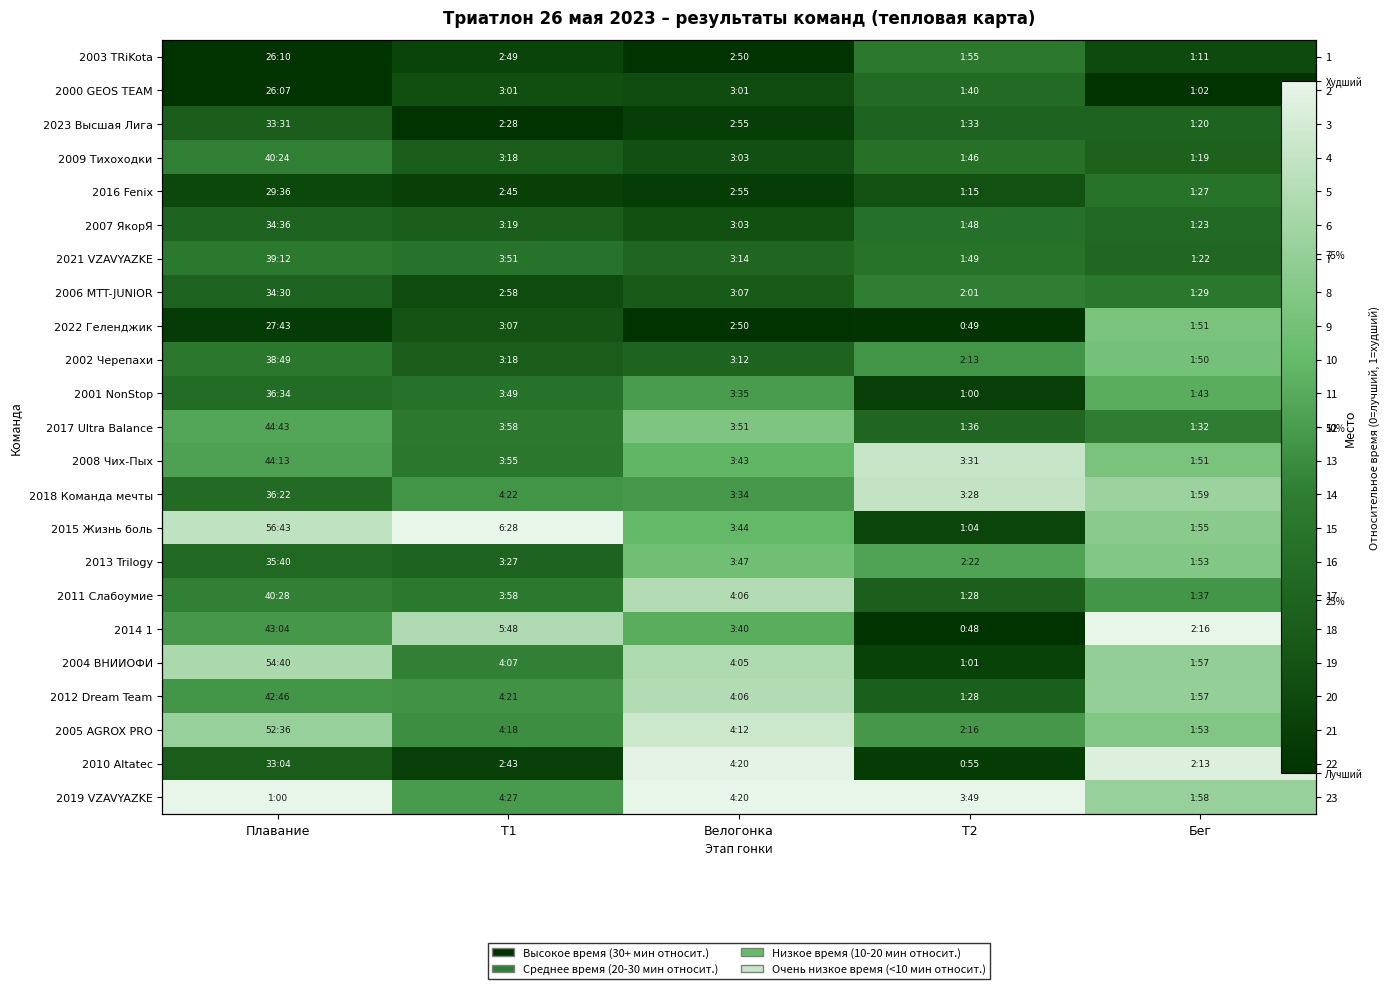

Which has a higher value, Велогонка or Плавание?

Плавание